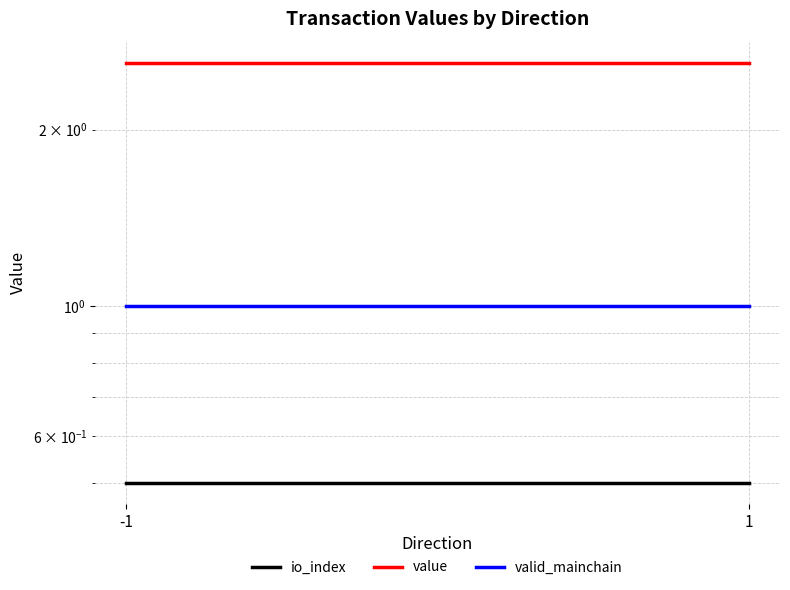

How many lines are shown in the chart?

3